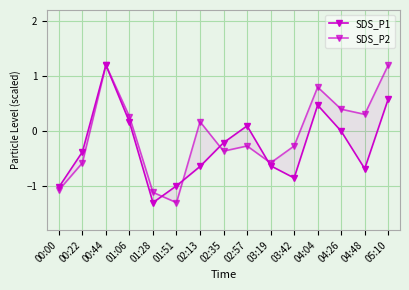

At which category is the sum across all series the highest?

00:44